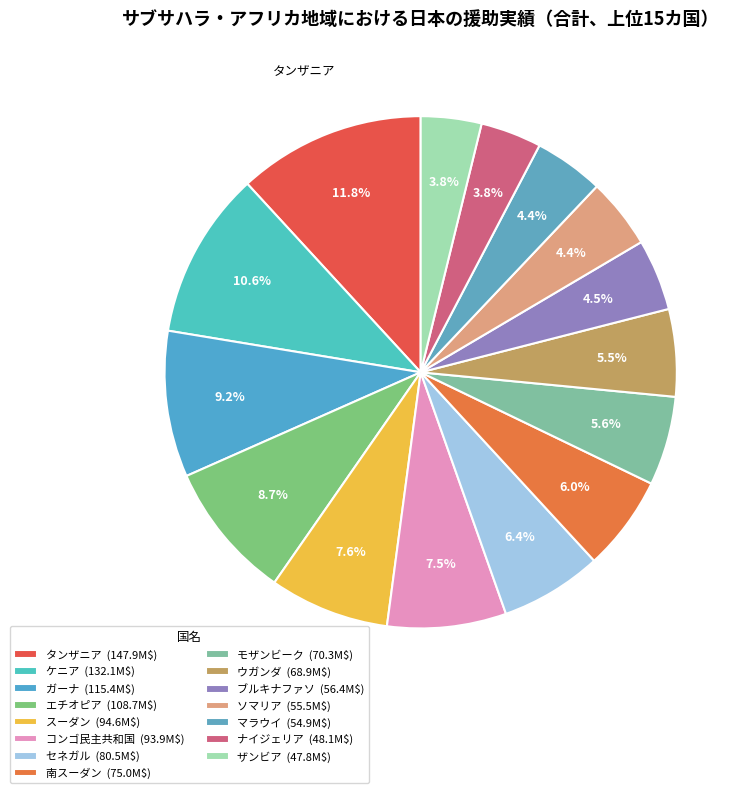

What is the change in value from コンゴ民主共和国 to ナイジェリア?

-45.7